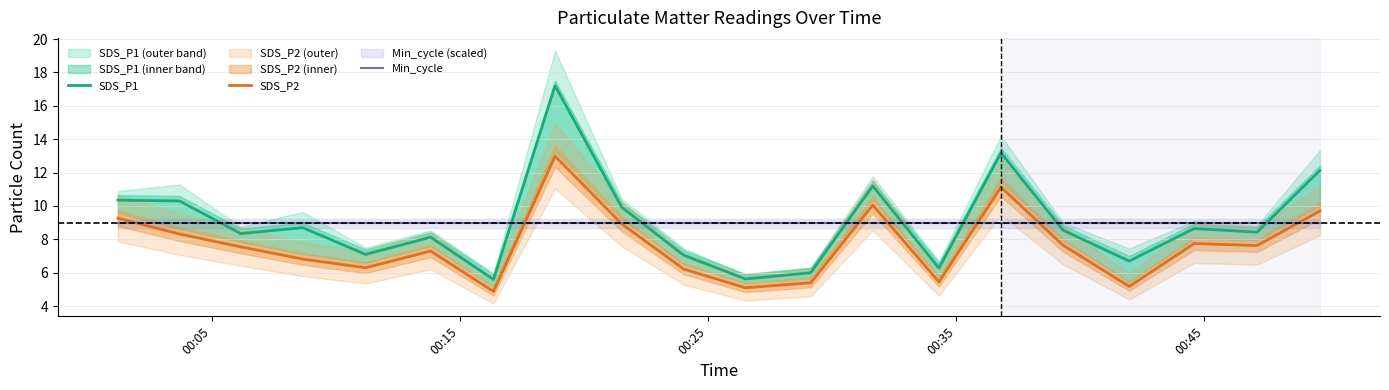

What is the average value of the Min_cycle series?

9.0